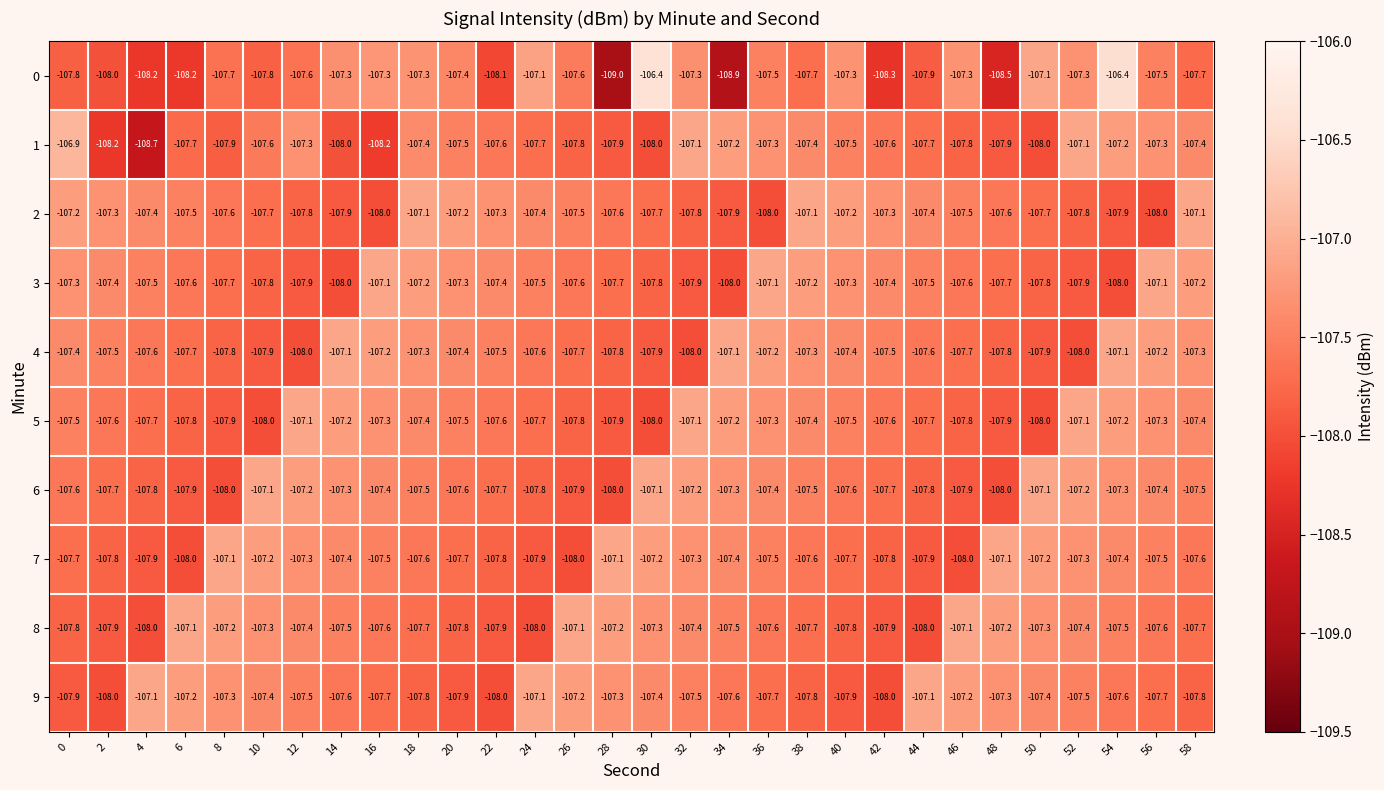

At which category is the sum across all series the highest?

54